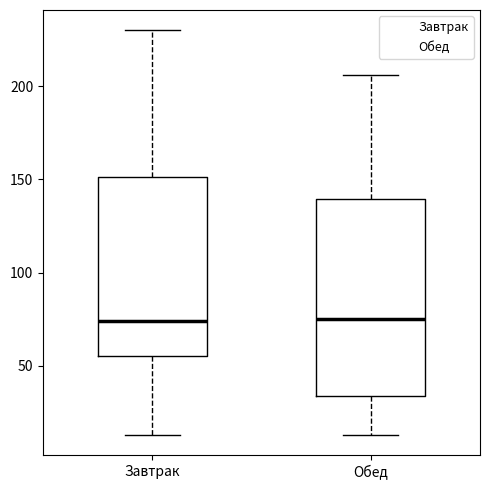

Reading left to right, transcribe this box plot: for each box, give where its median line is, the range the box spans, and where its two whiskers end, as read against the y-axis. The values are not printed on the chart, so give them approximately, as read against the axis.

Завтрак: median 75, box 55 to 150, whiskers 15 to 230
Обед: median 75, box 35 to 140, whiskers 15 to 205